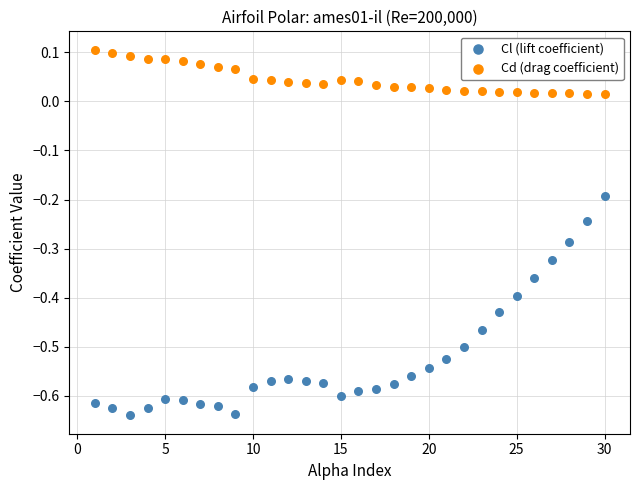

Which series has the largest Y range (max minus min)?

Cl (lift coefficient)